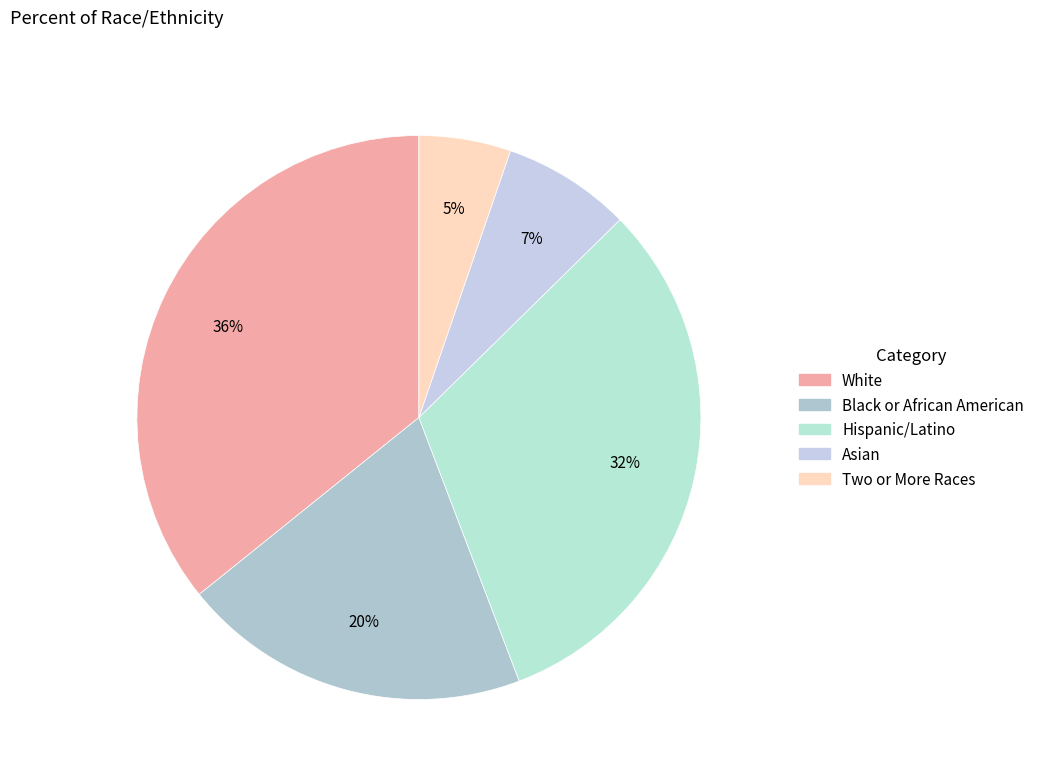

Which slice is the smallest?

Two or More Races